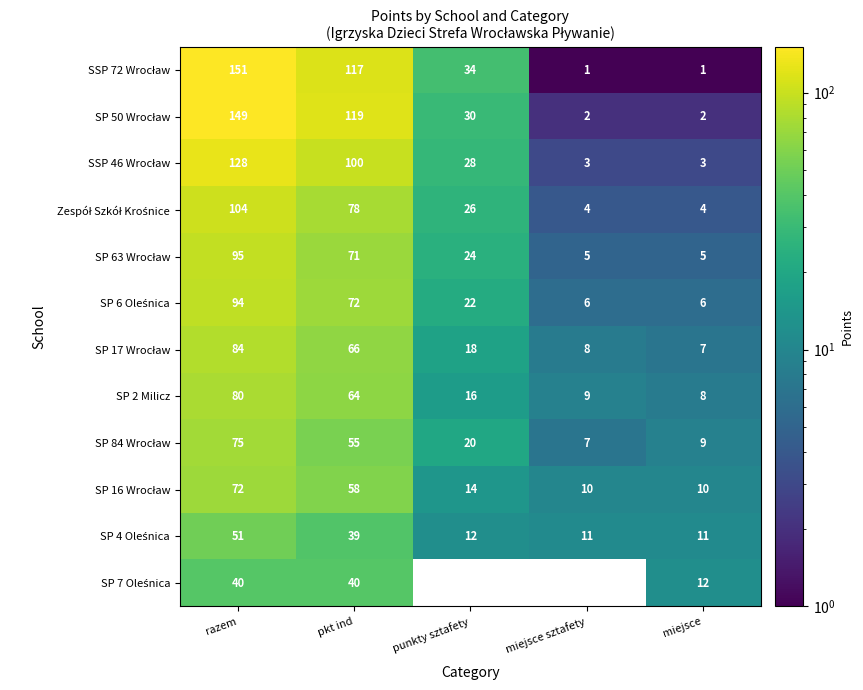

What is the minimum value shown in the chart?

1.0